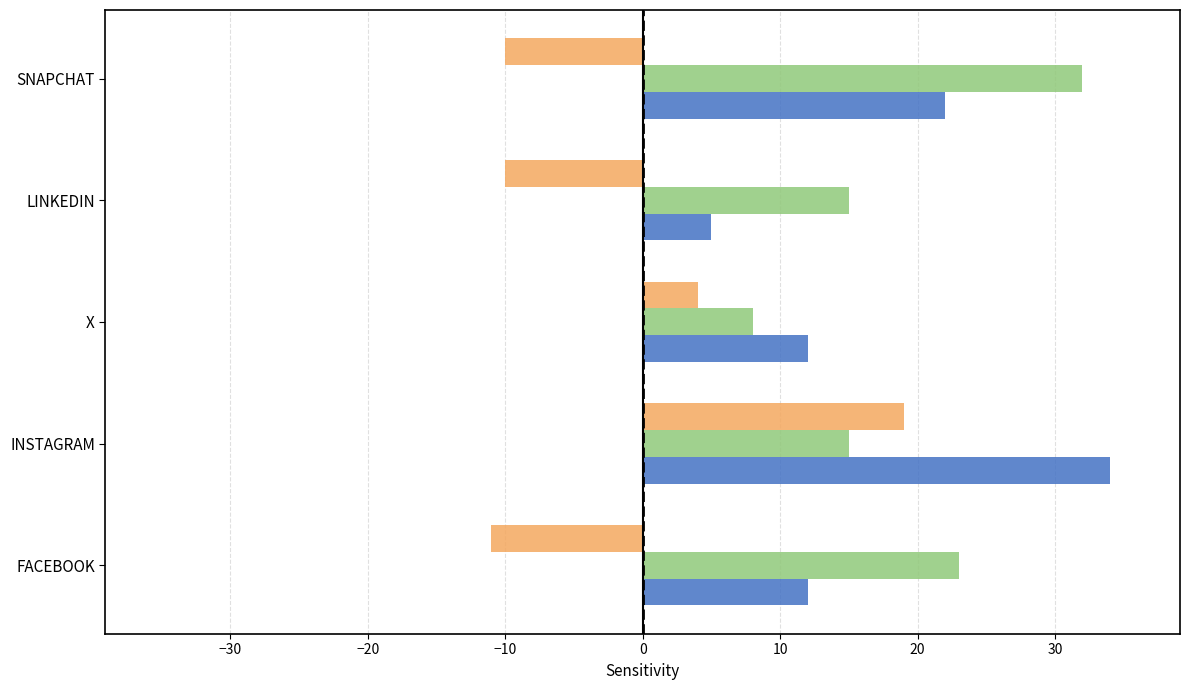

Which category has the highest value across all series?

INSTAGRAM